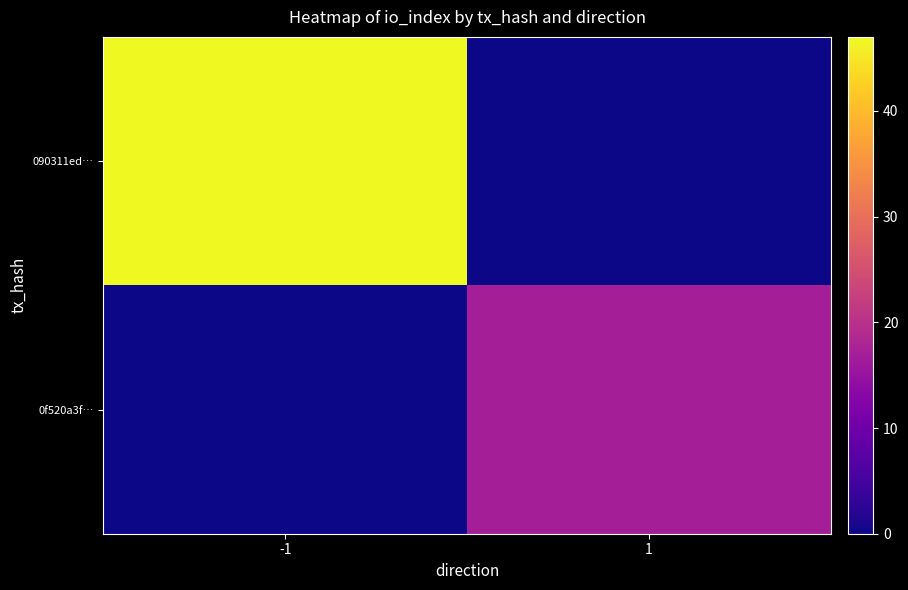

At how many categories does at least one series exceed 21?

1